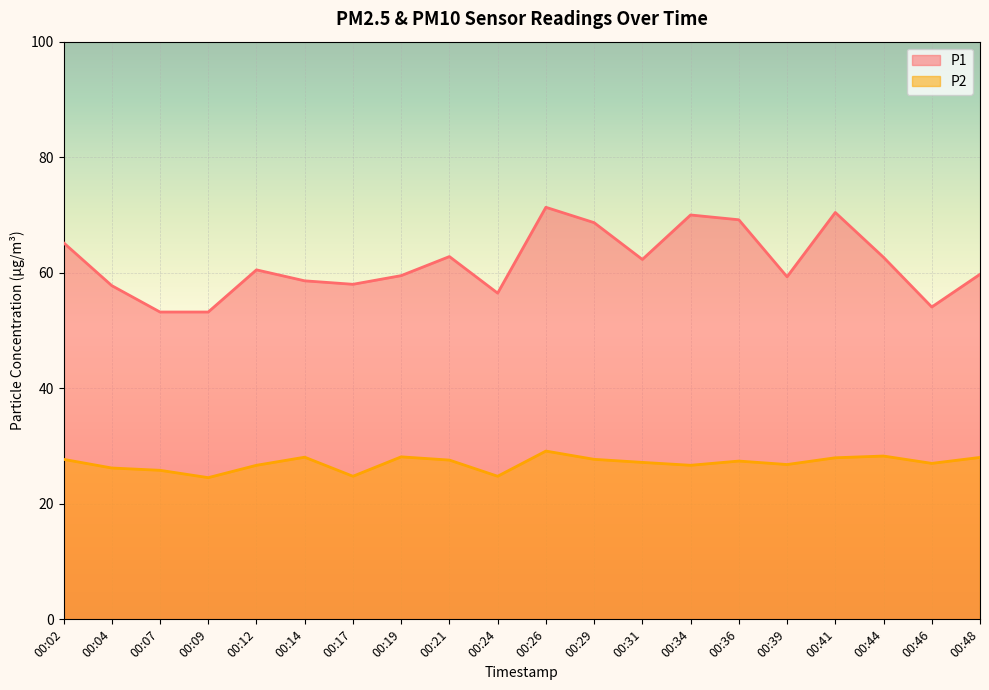

True or false: P2 has a value of 34.9 at 00:39.

False